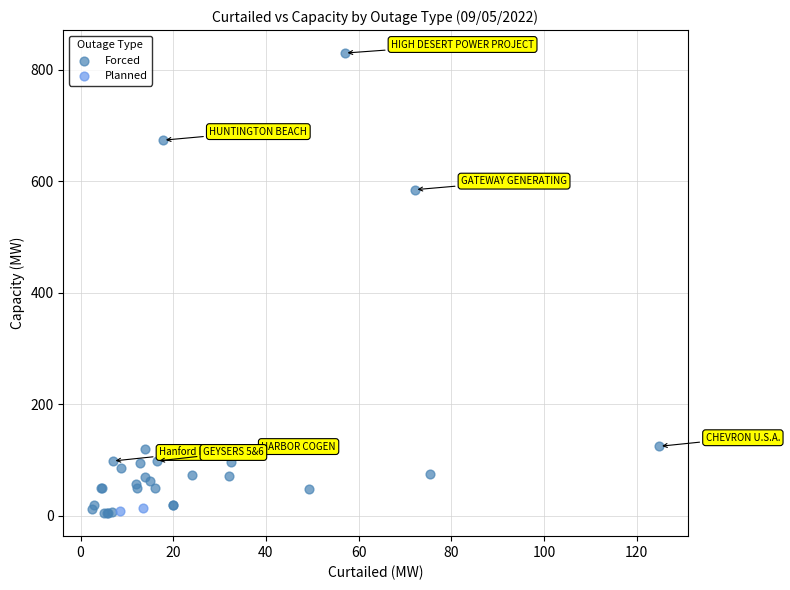

What are all the series names shown in the legend?

Forced, Planned